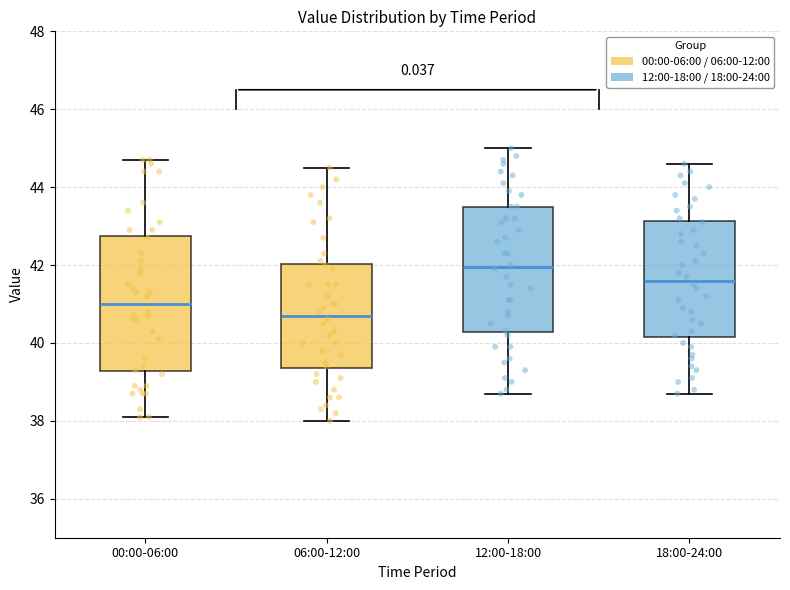

Reading left to right, read every box against the y-axis: the position of its median line, the range the box covers, and the ends of its whiskers. The values are not printed on the chart, so give them approximately, as read against the axis.

00:00-06:00: median 41.0, box 39.2 to 42.8, whiskers 38.2 to 44.8
06:00-12:00: median 40.8, box 39.4 to 42.0, whiskers 38.0 to 44.6
12:00-18:00: median 42.0, box 40.2 to 43.6, whiskers 38.8 to 45.0
18:00-24:00: median 41.6, box 40.2 to 43.2, whiskers 38.8 to 44.6